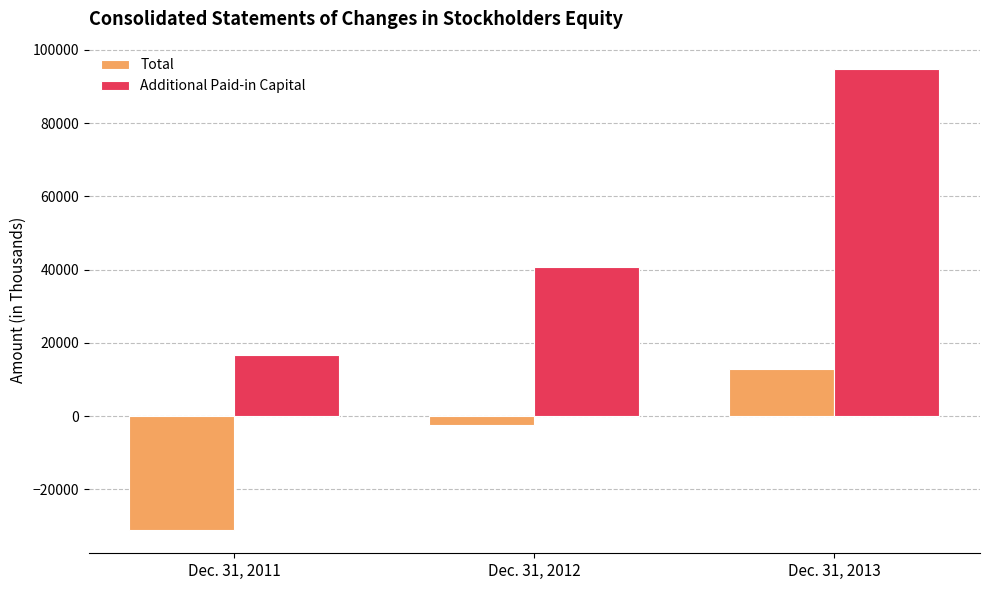

What are all the series names shown in the legend?

Total, Additional Paid-in Capital